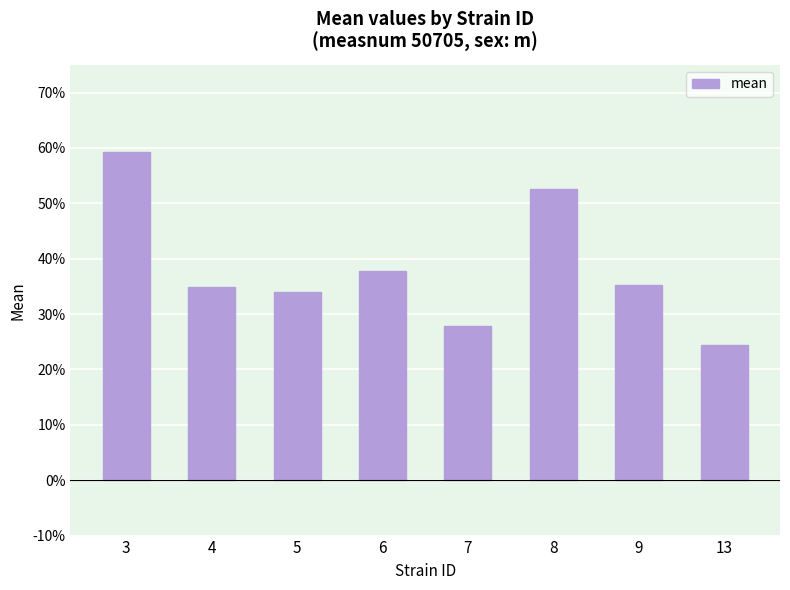

Reading left to right, extract all data points from this chart.

0.6	0.3	0.3	0.4	0.3	0.5	0.4	0.2